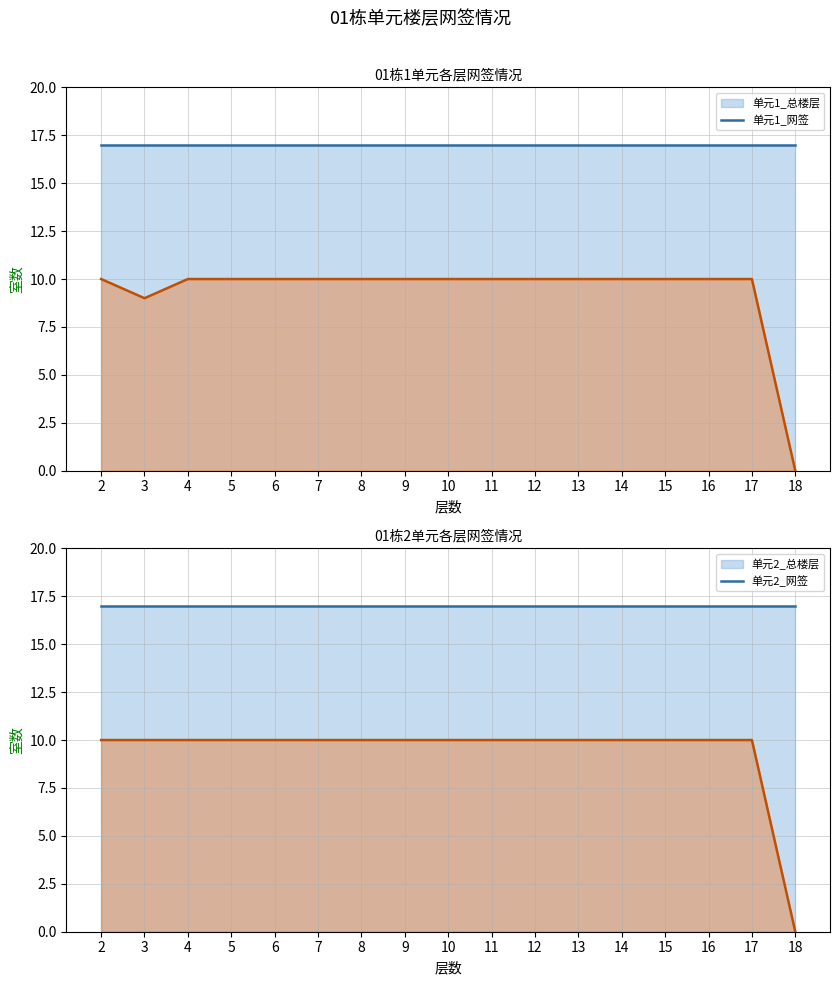

True or false: 单元2_总楼层_line and 单元1_网签_line cross at least once.

False